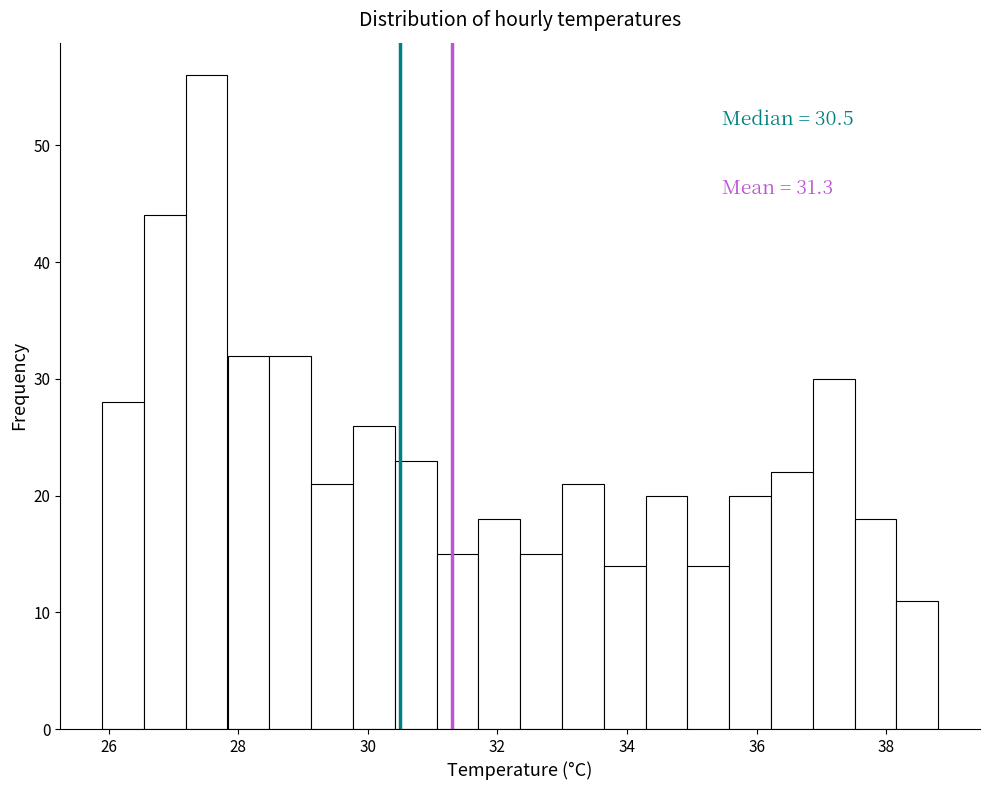

Around what value on the x-axis is the tallest bar? Give the approximate position of its centre, as read against the axis.

27.6